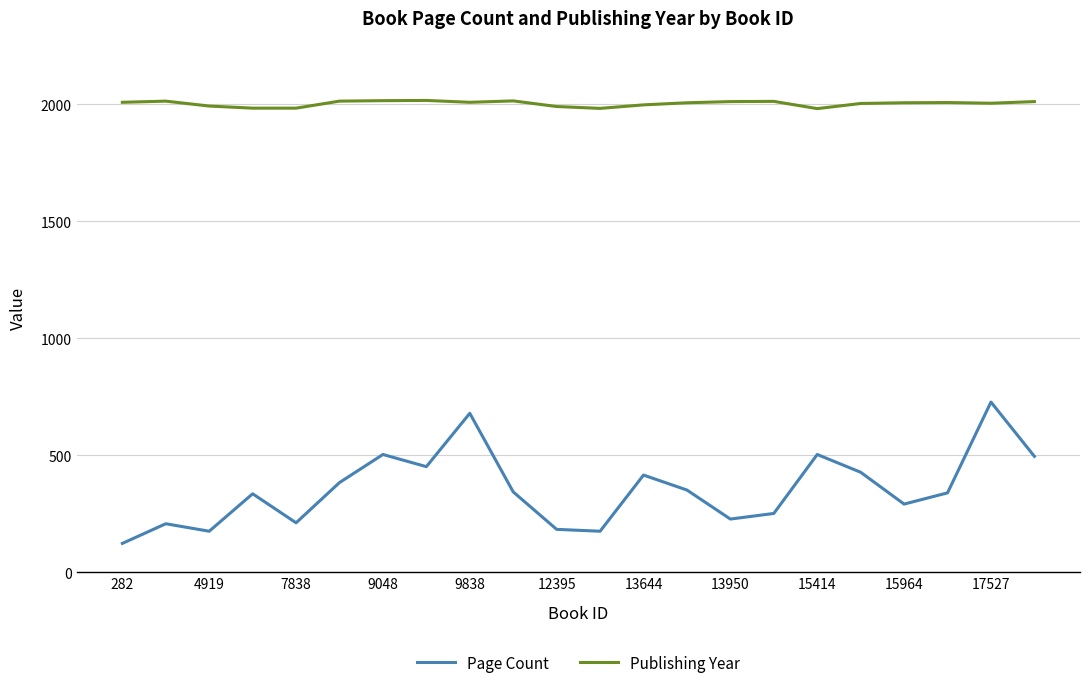

Which series has the largest range (max minus min)?

Page Count